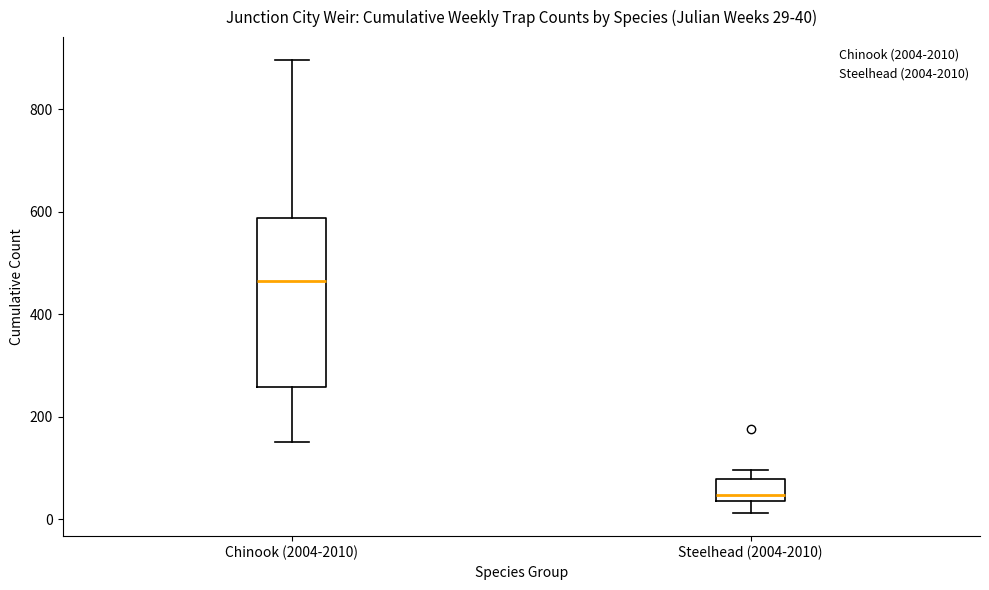

Comparing the boxes themselves (not the whiskers), which one is the tallest?

Chinook (2004-2010)